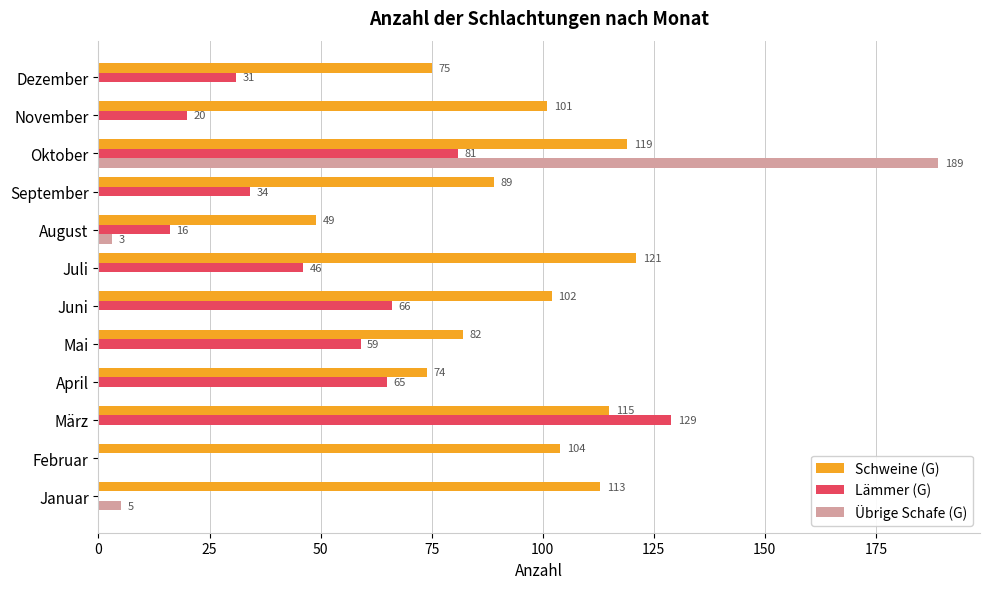

What is the average value of the Lämmer (G) series?

46